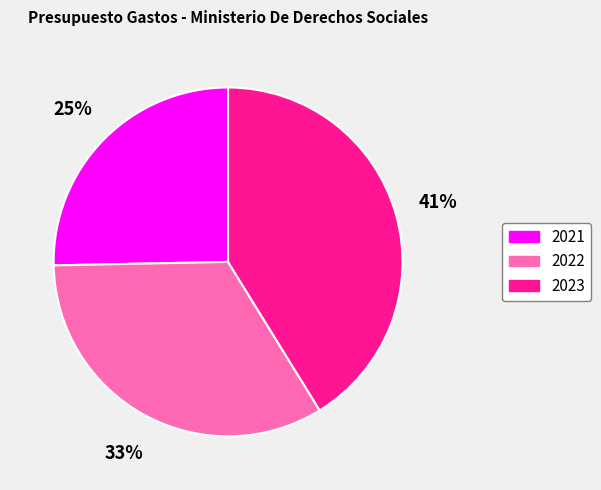

Does 2021 account for over 50% of the chart?

No